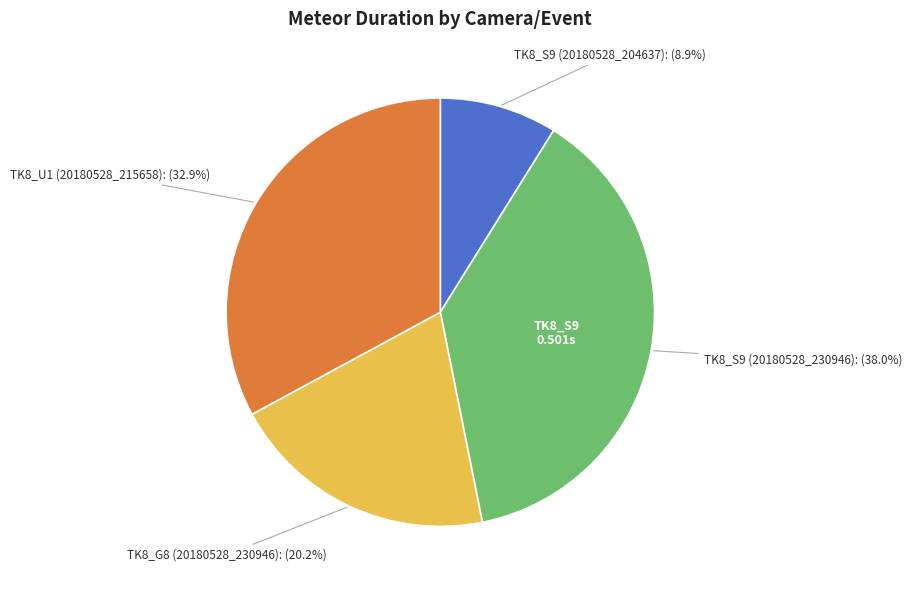

Is there any slice that represents more than half of the pie?

No